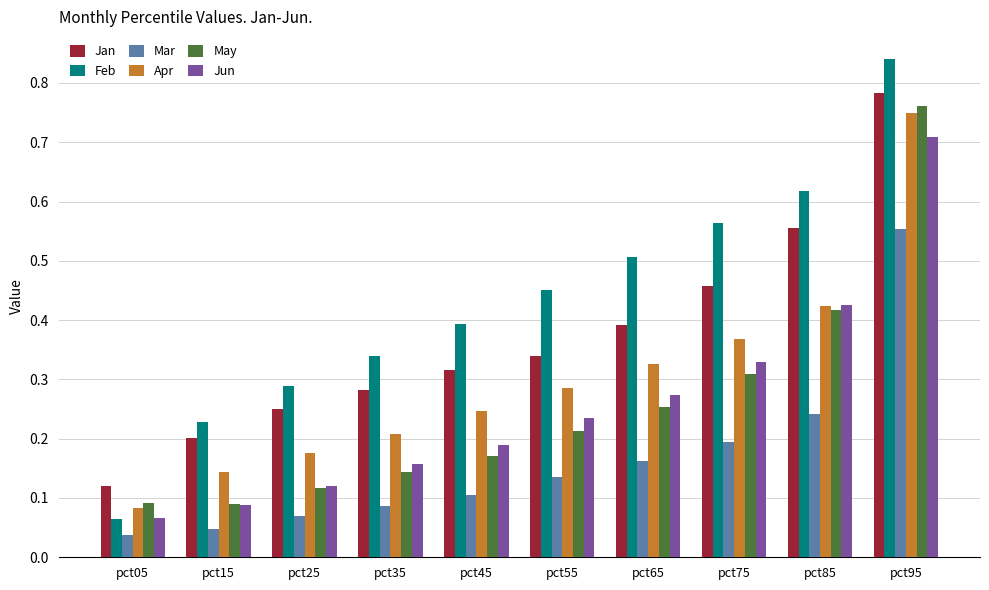

Which series has the largest range (max minus min)?

Feb